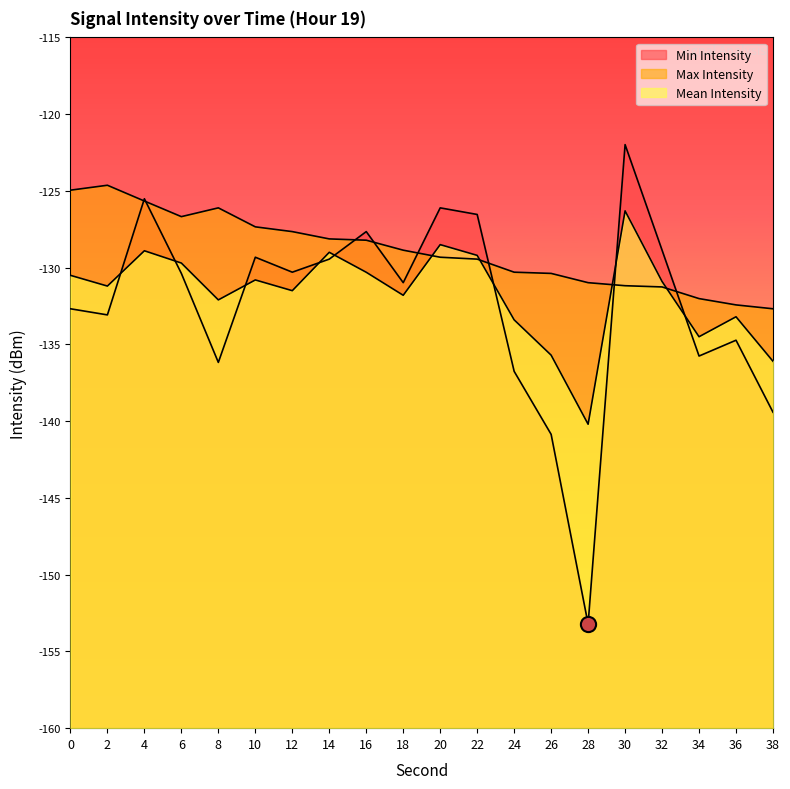

Which series contains the highest Y value?

Min Intensity